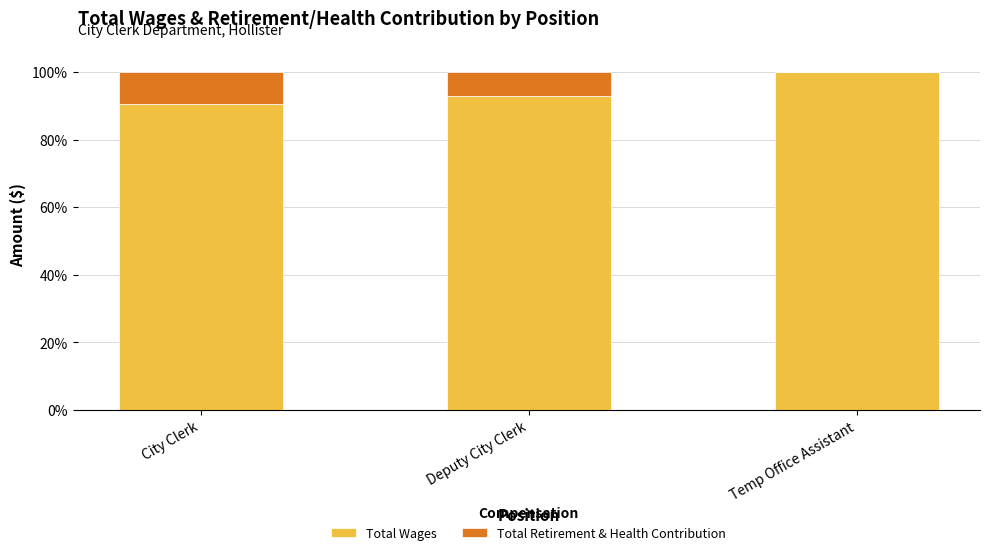

True or false: Total Wages has a value of 49.8 at City Clerk.

False